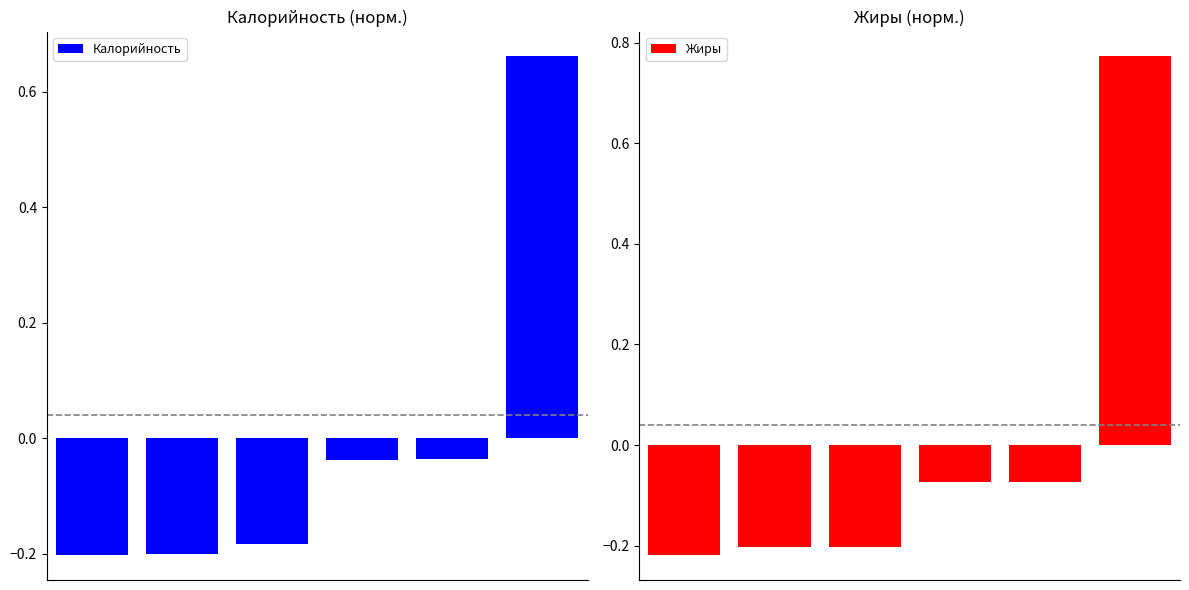

Read the Жиры value at 5.

0.8